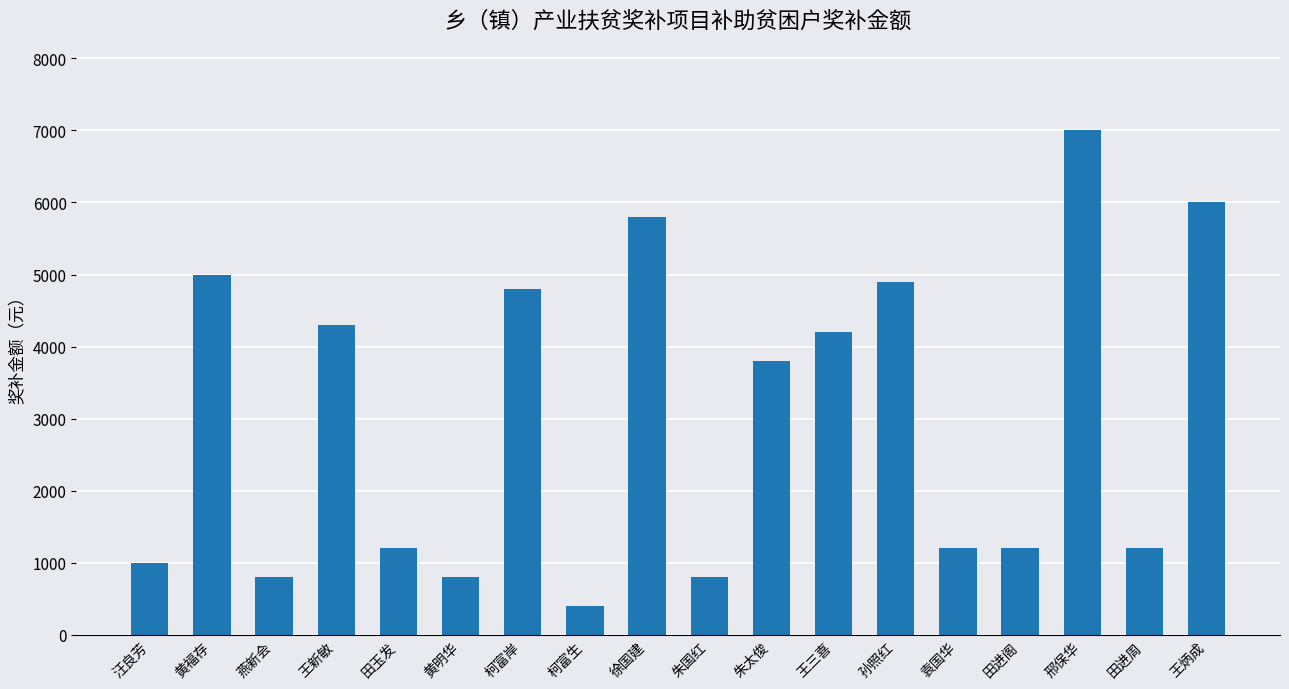

What position from the left is 王炳成?

18